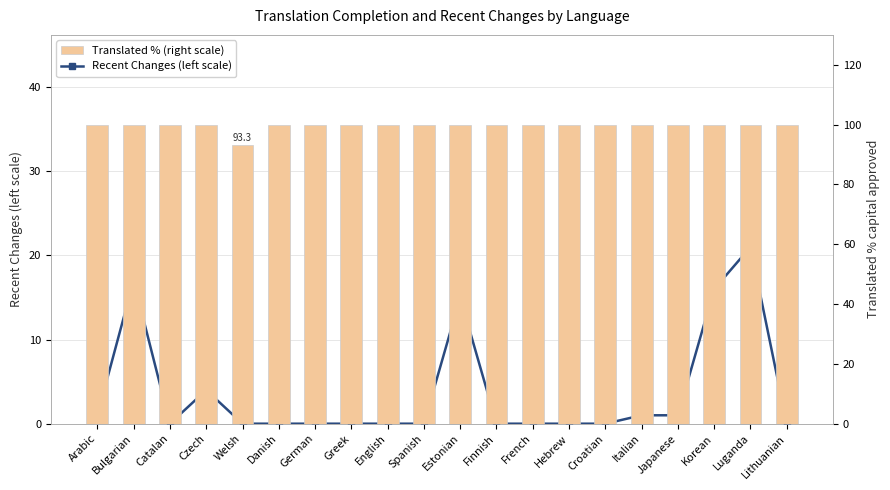

Reading right to left, what are all the values shown in this chart?

Recent Changes (left scale): 0.0	21.0	16.0	1.0	1.0	0.0	0.0	0.0	0.0	15.0	0.0	0.0	0.0	0.0	0.0	0.0	4.0	0.0	17.0	1.0
Translated % (right scale): 100.0	100.0	100.0	100.0	100.0	100.0	100.0	100.0	100.0	100.0	100.0	100.0	100.0	100.0	100.0	93.3	100.0	100.0	100.0	100.0